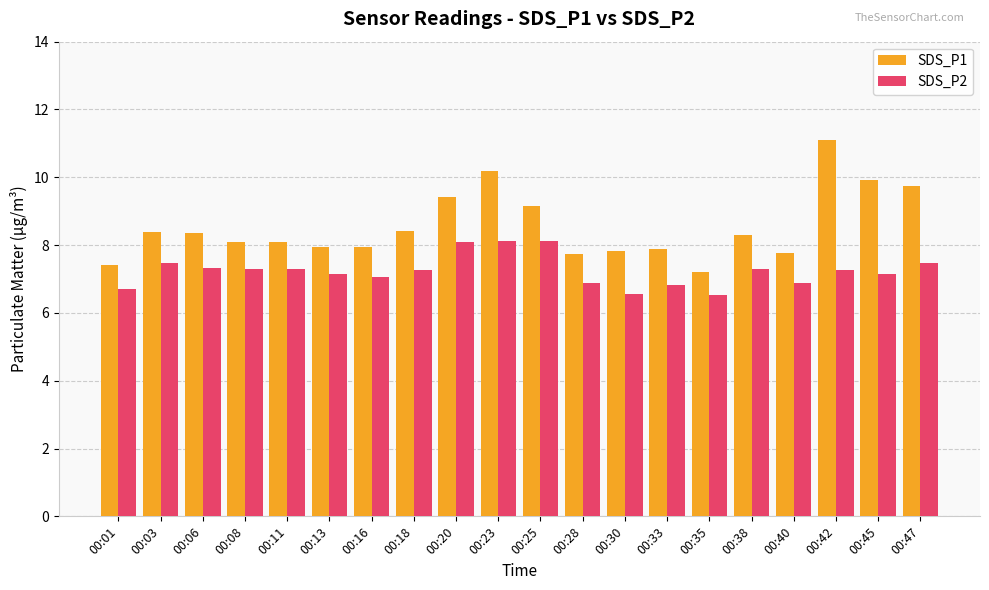

What are all the series names shown in the legend?

SDS_P1, SDS_P2